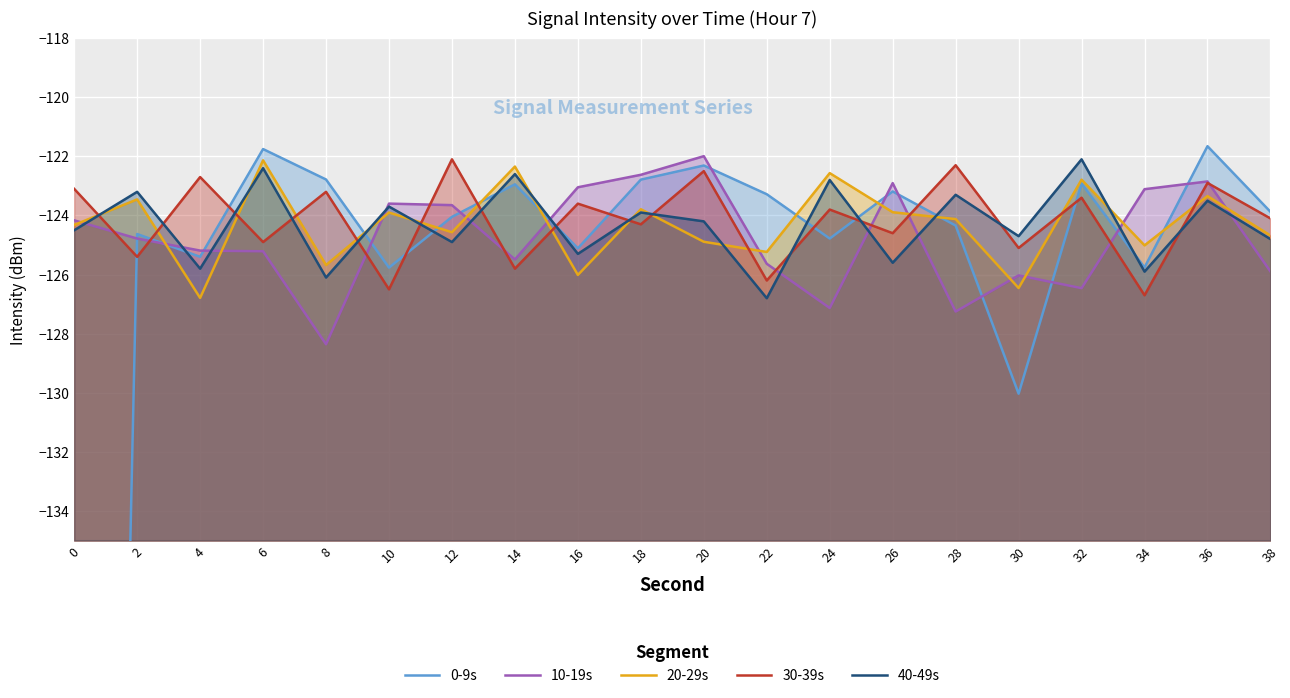

In 30-39s, how many points are higher than both neighbors (excluding endpoints)?

9